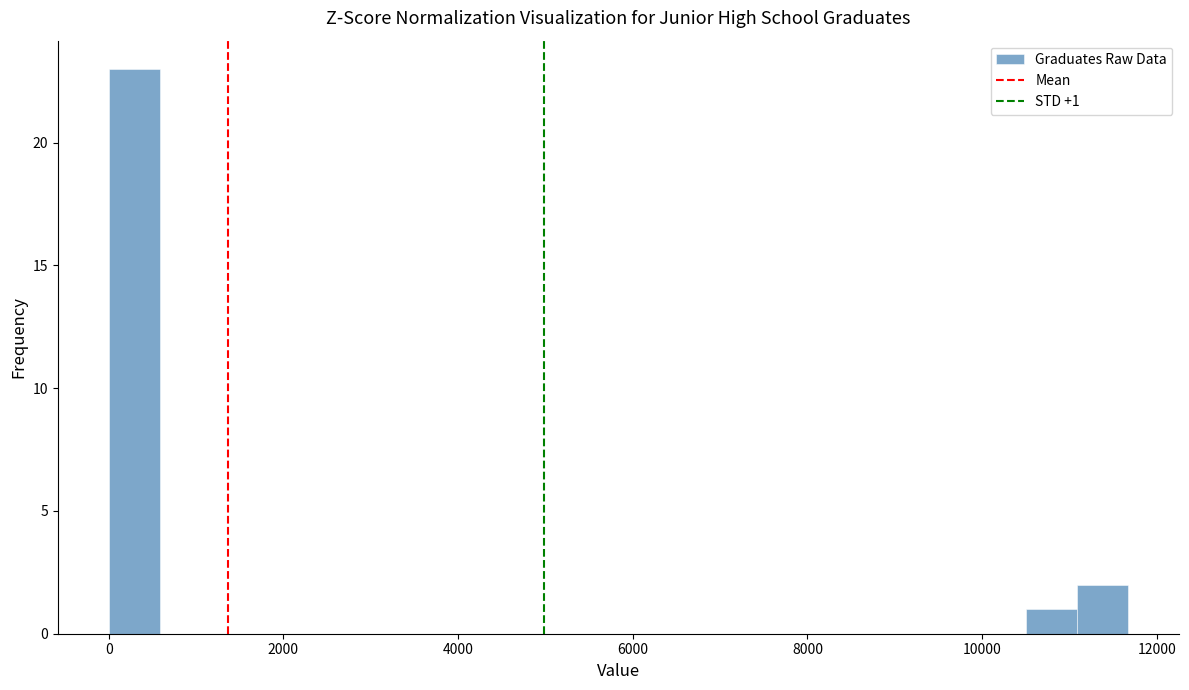

Read against the x-axis, roughly where is the centre of the tallest bar?

200